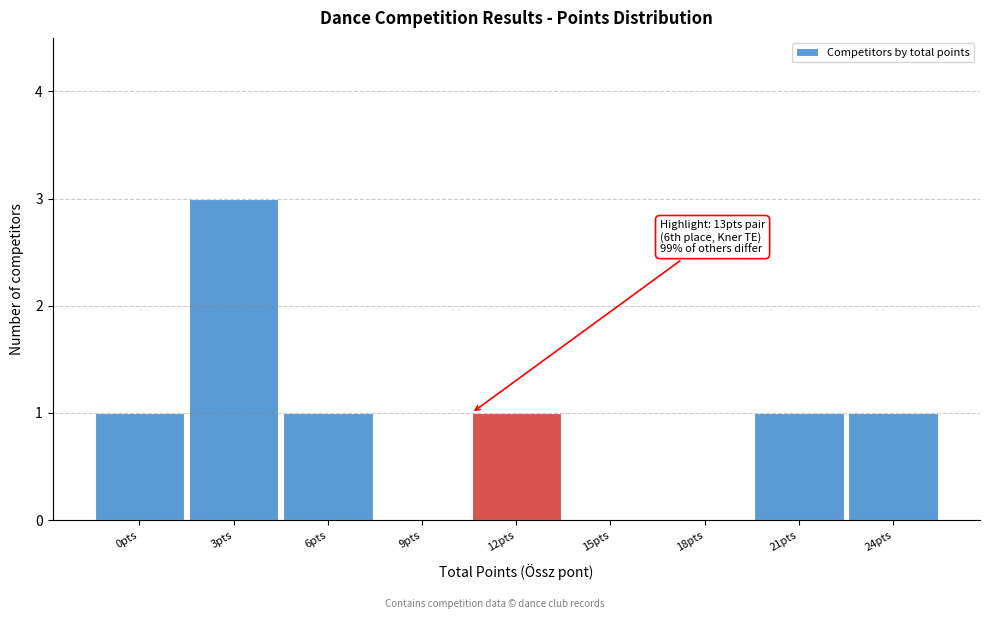

Reading right to left, extract all data points from this chart.

24pts=1	21pts=1	18pts=0	15pts=0	12pts=1	9pts=0	6pts=1	3pts=3	0pts=1